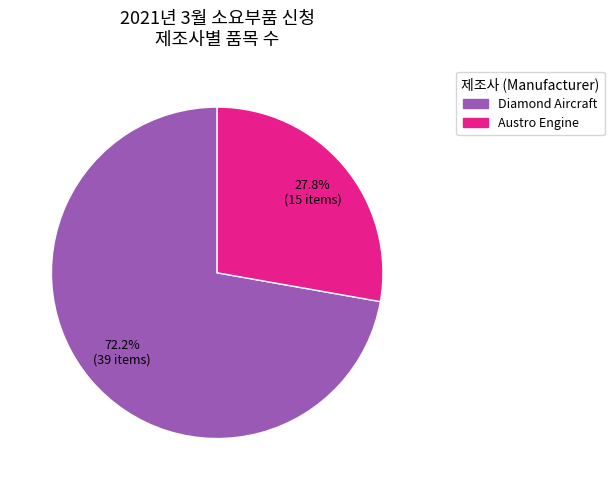

Count the number of slices in the pie.

2